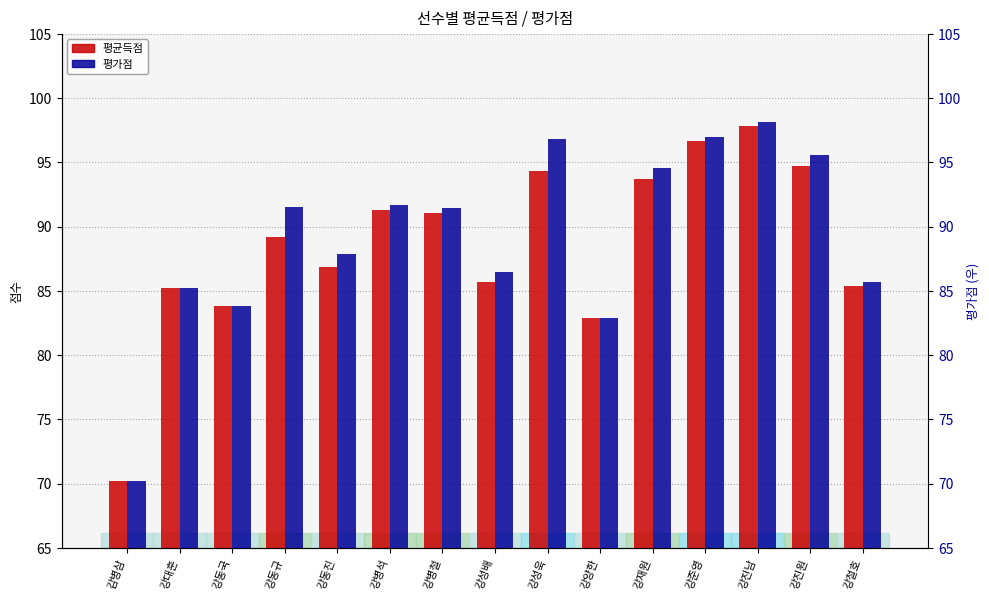

At which label does 평균득점 first exceed 89?

강동규